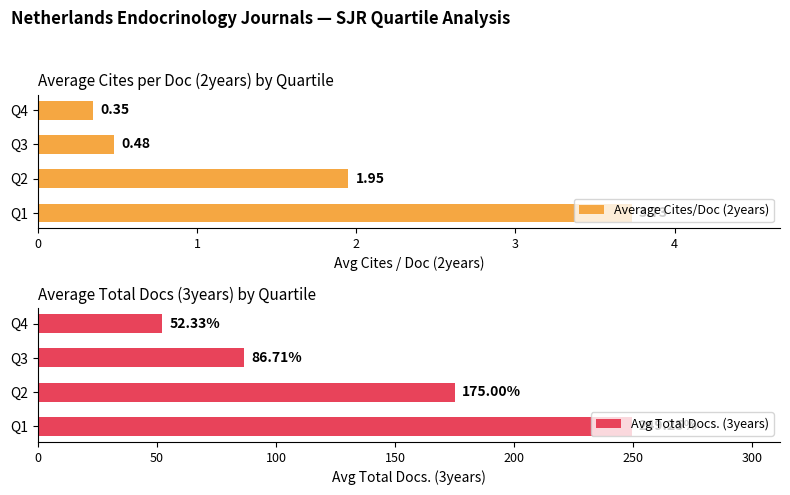

What is the highest value of the Average Cites/Doc (2years) series?

3.7